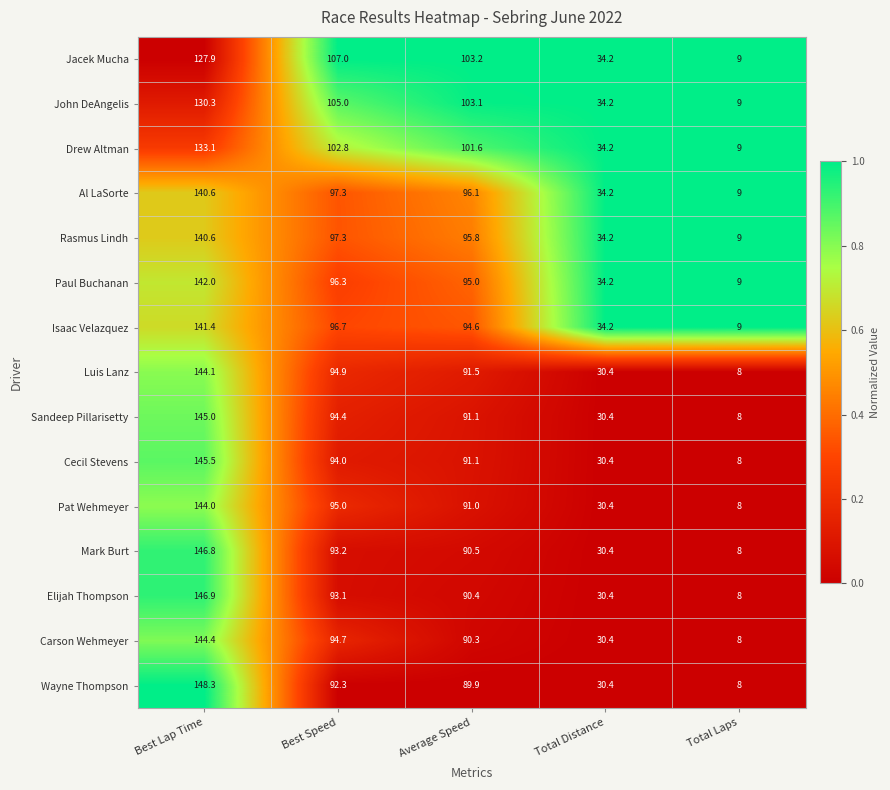

At which label is John DeAngelis closest to 69?

Average Speed